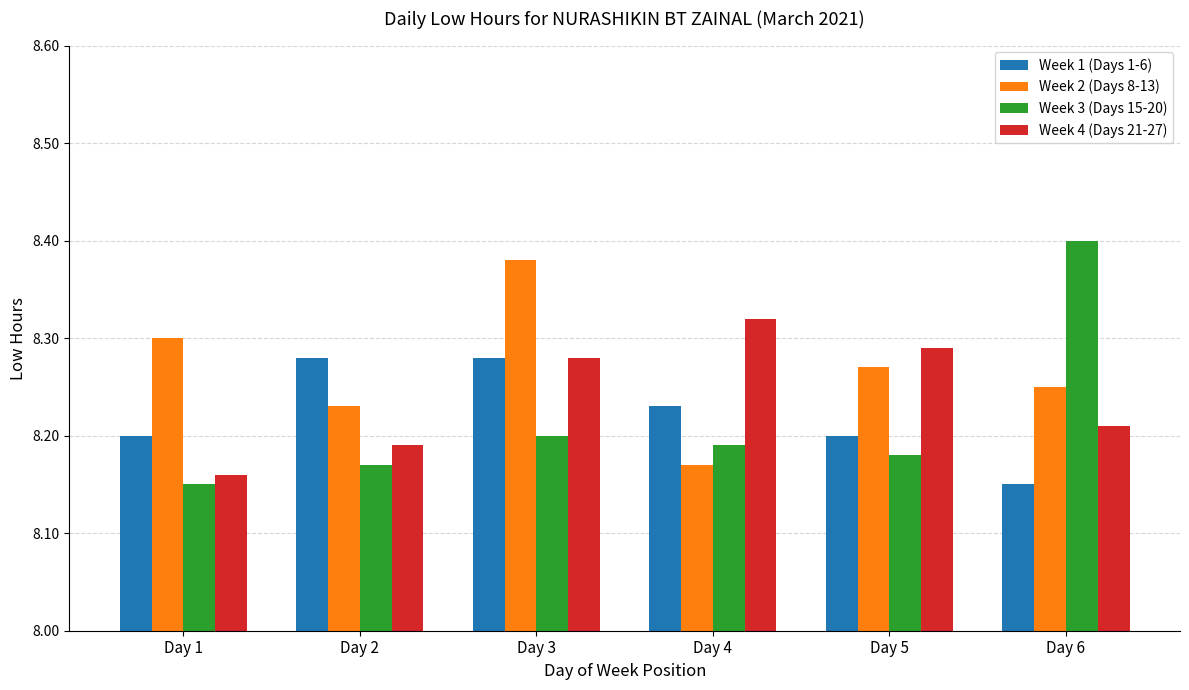

What is the total value across all series at Day 1?

32.8